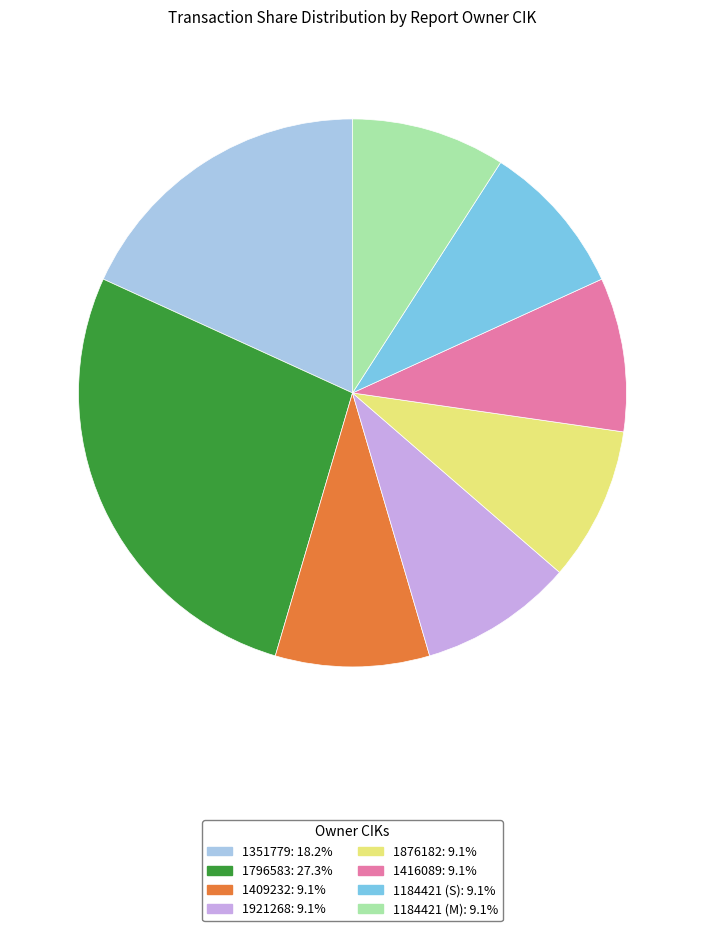

Do 1351779 and 1796583 together represent more than half of the pie?

No